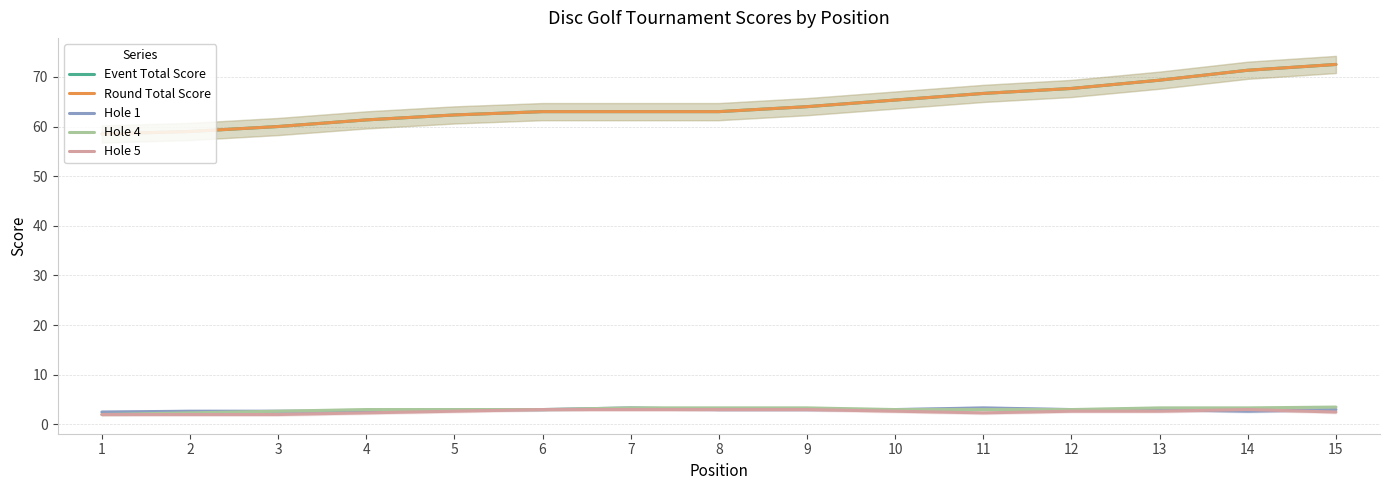

Reading left to right, transcribe all the data shown in this chart.

Event Total Score: 58.5	59.0	60.0	61.3	62.3	63.0	63.0	63.0	64.0	65.3	66.7	67.7	69.3	71.3	72.5
Round Total Score: 58.5	59.0	60.0	61.3	62.3	63.0	63.0	63.0	64.0	65.3	66.7	67.7	69.3	71.3	72.5
Hole 1: 2.5	2.7	2.7	2.7	3.0	3.0	3.3	3.0	3.0	3.0	3.3	3.0	3.0	2.7	3.0
Hole 4: 2.0	2.3	2.7	3.0	3.0	3.0	3.3	3.3	3.3	3.0	3.0	3.0	3.3	3.3	3.5
Hole 5: 2.0	2.0	2.0	2.3	2.7	3.0	3.0	3.0	3.0	2.7	2.3	2.7	2.7	3.0	2.5